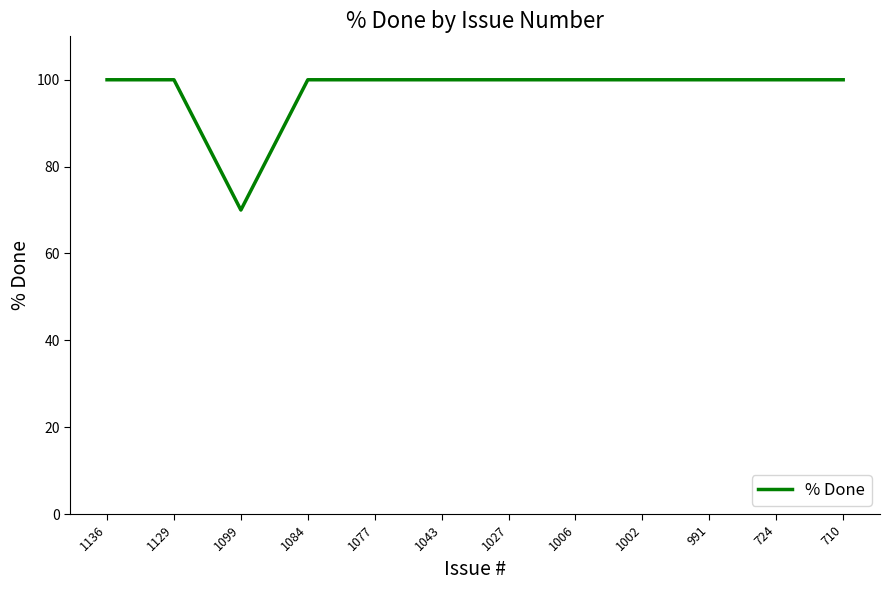

What is the maximum value shown in the chart?

100